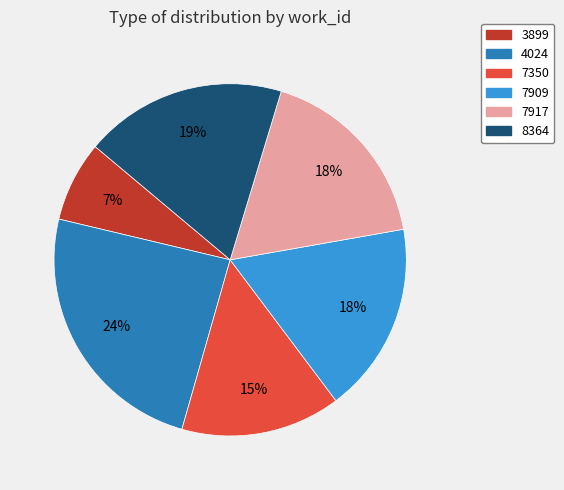

To the nearest percent, what is the average slice percentage?

17%